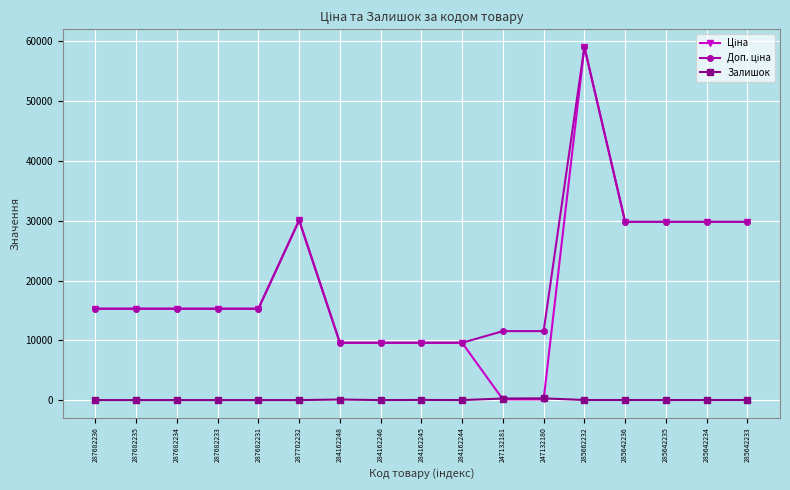

Count the number of data series in this chart.

3